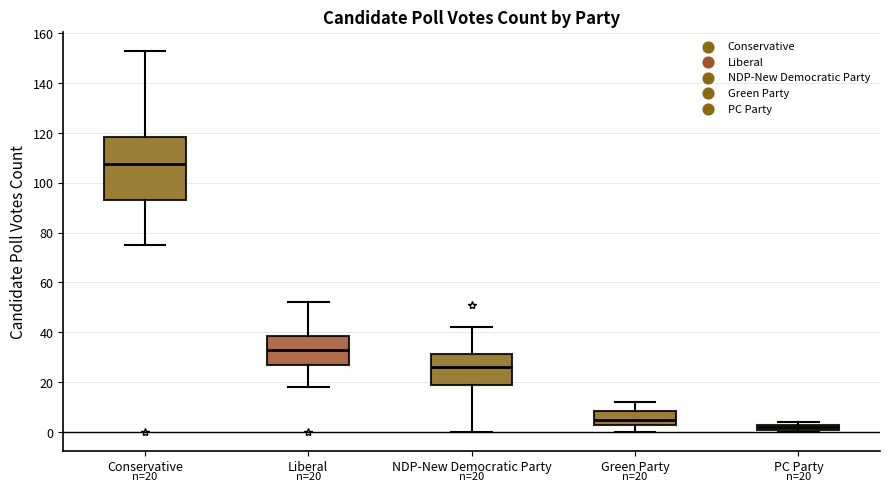

Comparing the boxes themselves (not the whiskers), which one is the tallest?

Conservative